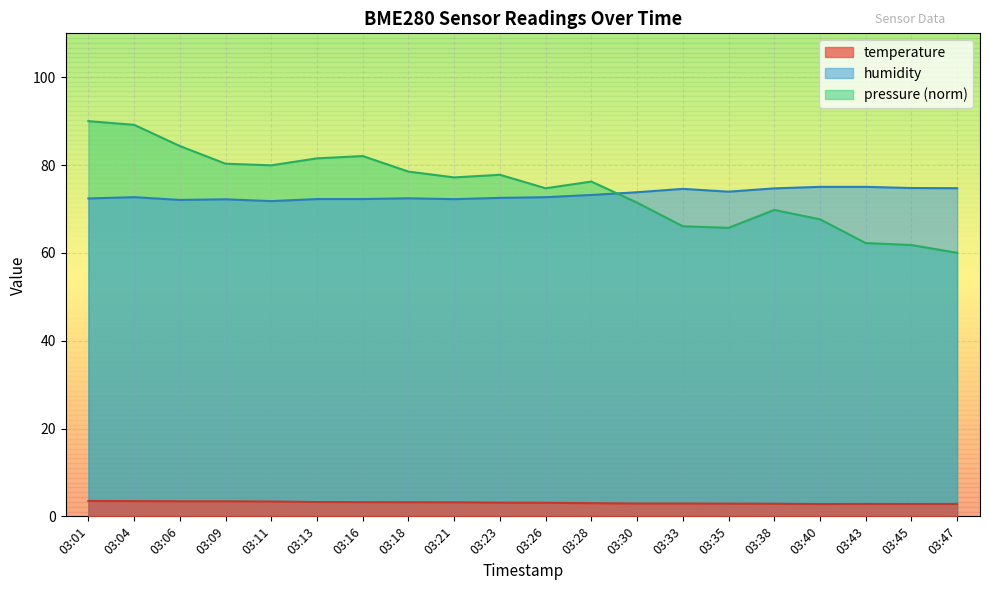

List the series in order of their peak value, highest first.

pressure (norm), humidity, temperature